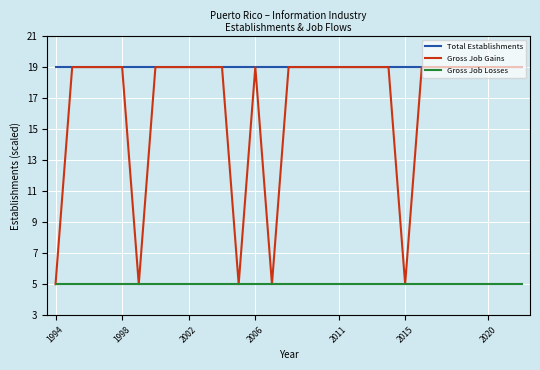

Does the chart have visible grid lines?

Yes